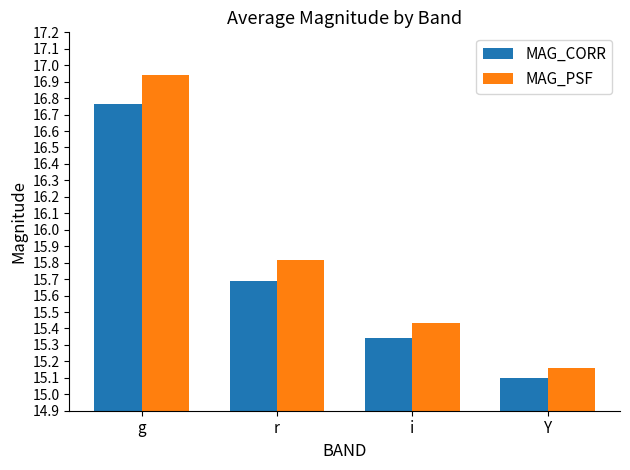

Which series has the largest total across all categories?

MAG_PSF